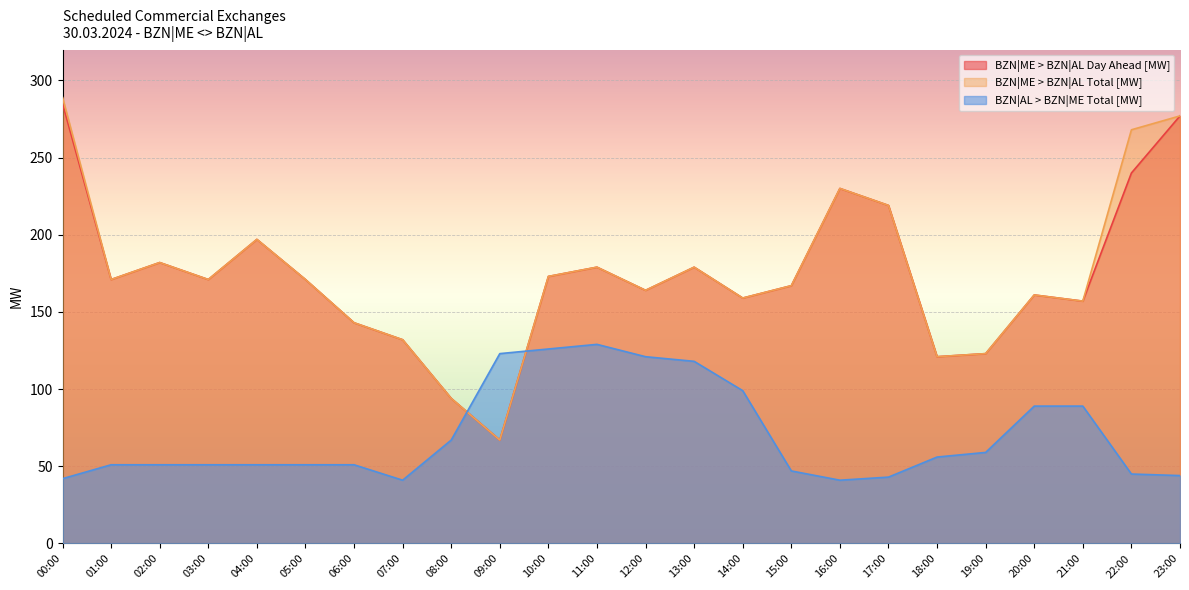

What is the average value of the BZN|AL > BZN|ME Total [MW] series?

70